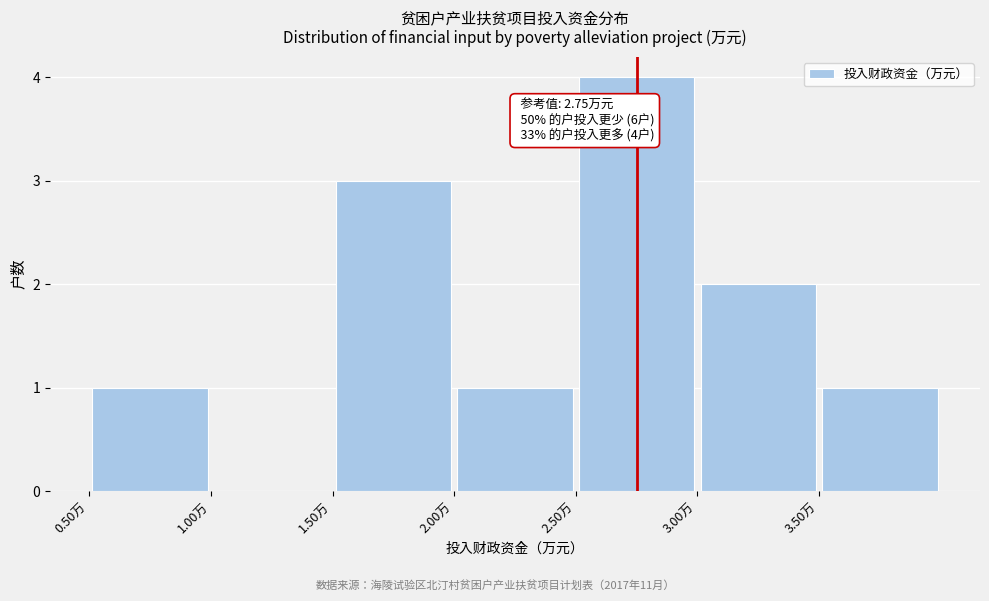

Which range on the x-axis has the tallest bar?

2.5 to 3.0